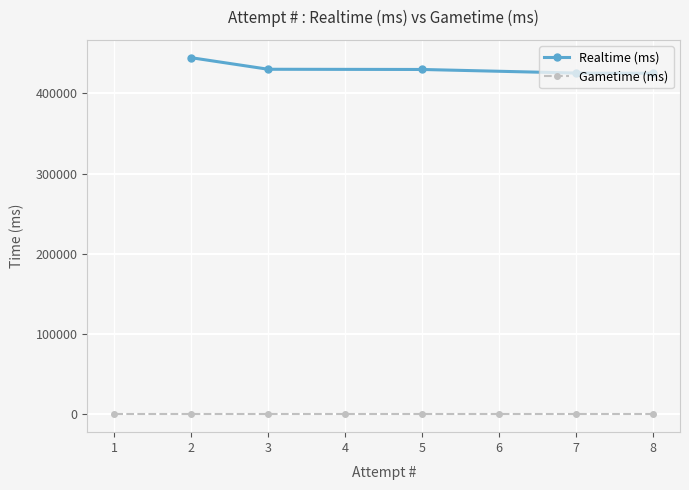

How many lines are shown in the chart?

2